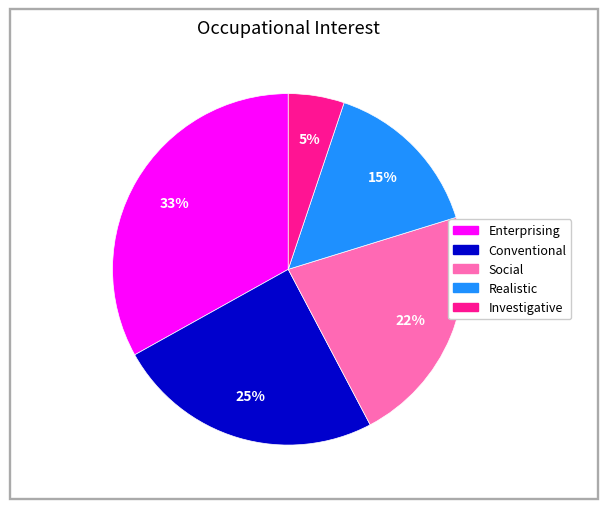

To the nearest percent, what is the difference between the largest and smallest slice percentages?

28%